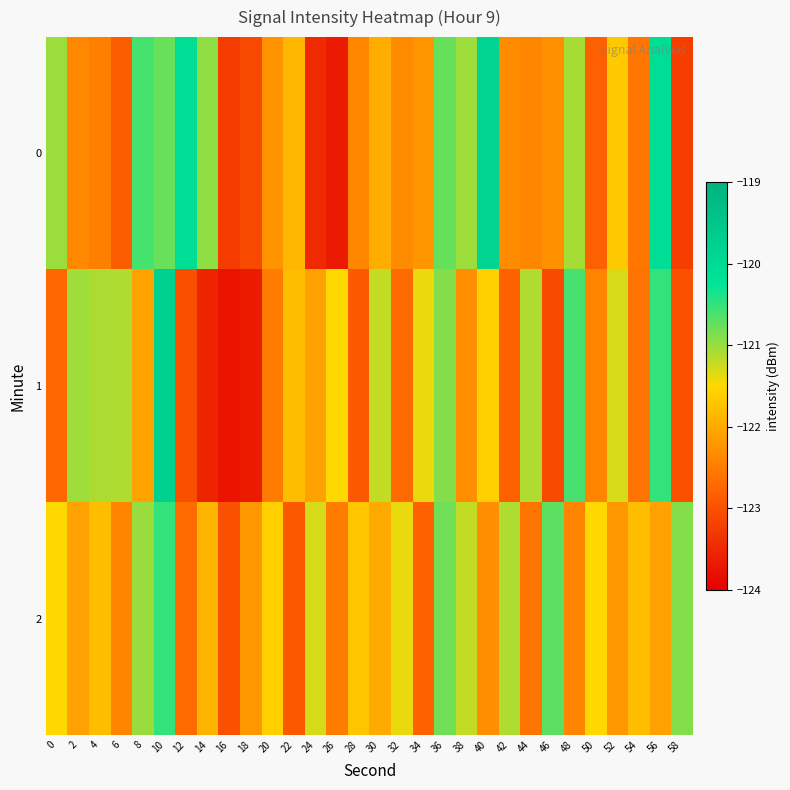

Reading left to right, what are all the values shown in this chart?

0: 0=-121.0	2=-122.4	4=-122.5	6=-122.9	8=-120.6	10=-120.8	12=-120.0	14=-121.0	16=-123.3	18=-123.1	20=-122.2	22=-121.9	24=-123.5	26=-123.7	28=-122.4	30=-122.0	32=-122.3	34=-122.2	36=-120.8	38=-121.0	40=-119.8	42=-122.3	44=-122.4	46=-122.3	48=-121.1	50=-122.8	52=-121.7	54=-122.6	56=-120.1	58=-123.2
1: 0=-122.7	2=-121.0	4=-121.1	6=-121.1	8=-122.1	10=-119.8	12=-123.0	14=-123.6	16=-123.8	18=-123.7	20=-122.5	22=-121.8	24=-122.1	26=-121.5	28=-122.9	30=-121.2	32=-122.7	34=-121.4	36=-120.9	38=-122.3	40=-121.6	42=-122.8	44=-121.1	46=-123.1	48=-120.6	50=-122.4	52=-121.3	54=-122.6	56=-120.5	58=-123.0
2: 0=-121.5	2=-122.1	4=-121.8	6=-122.4	8=-121.0	10=-120.5	12=-122.7	14=-121.9	16=-123.0	18=-122.2	20=-121.6	22=-122.9	24=-121.3	26=-122.5	28=-121.7	30=-122.0	32=-121.4	34=-122.8	36=-120.8	38=-121.2	40=-122.3	42=-121.1	44=-122.6	46=-120.7	48=-122.4	50=-121.5	52=-122.2	54=-121.8	56=-122.1	58=-120.9